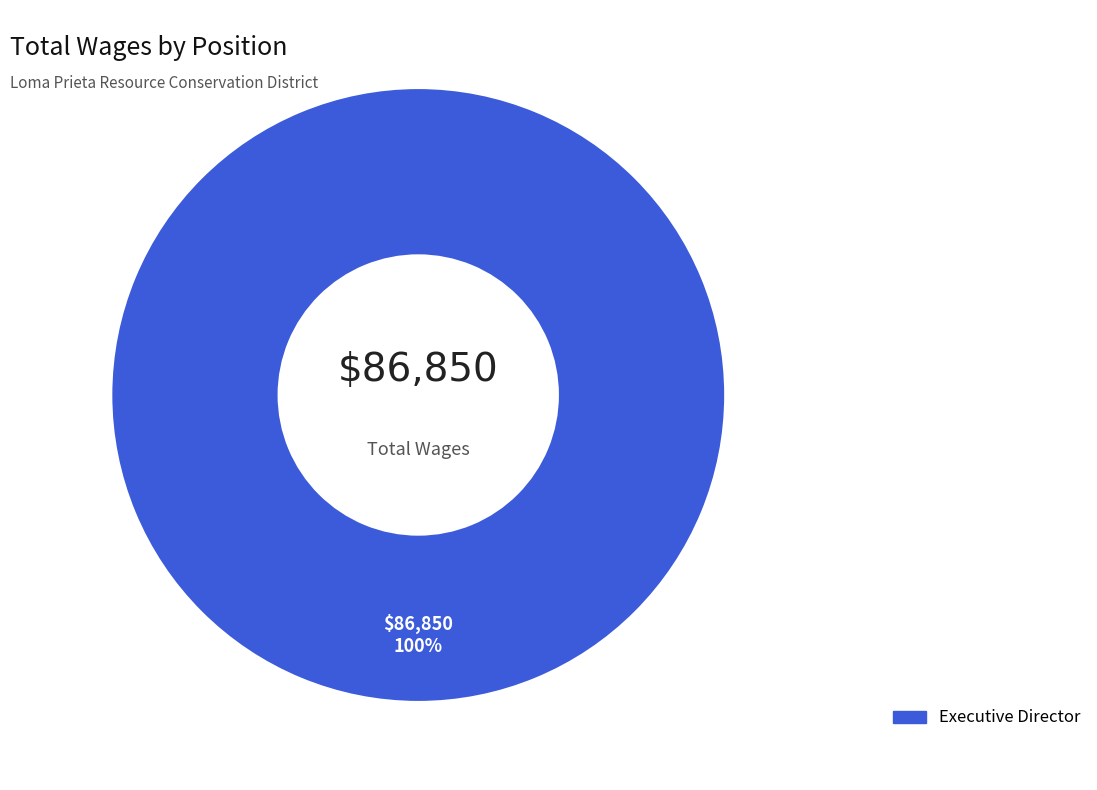

Is there a majority slice in this chart?

Yes